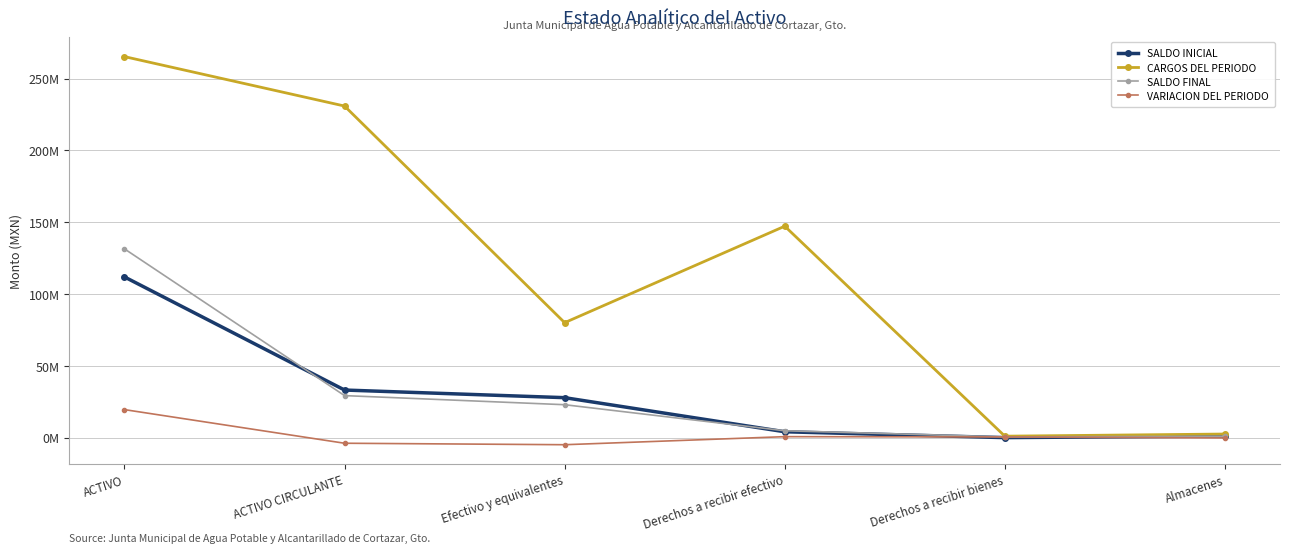

Does the chart have visible grid lines?

Yes